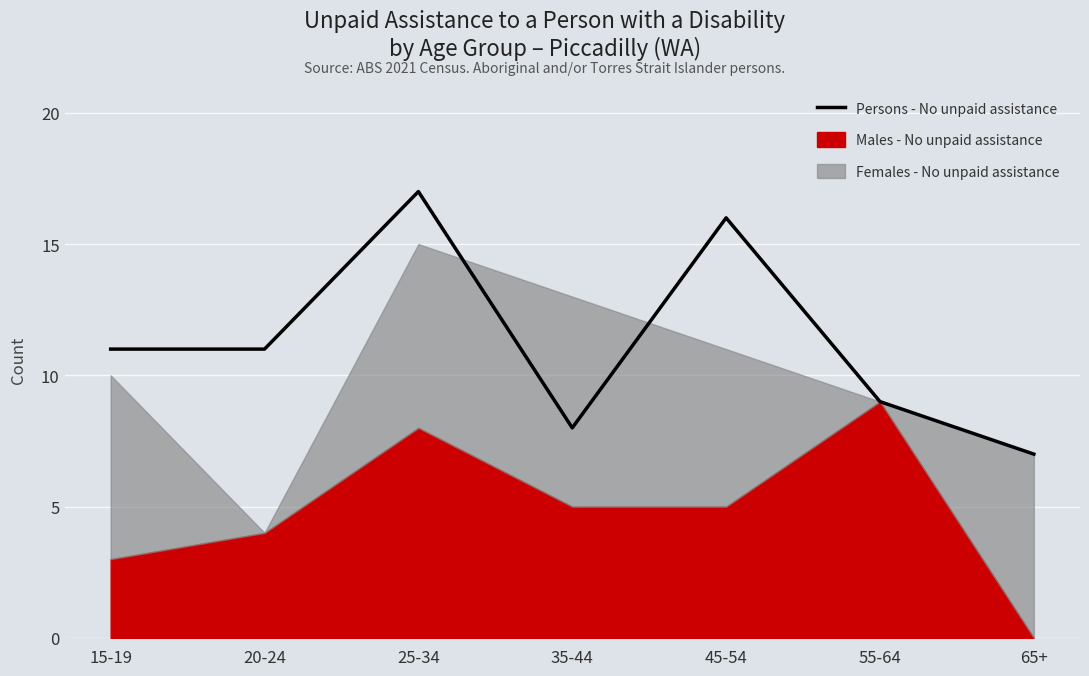

At which label does the data first exceed 11?

25-34